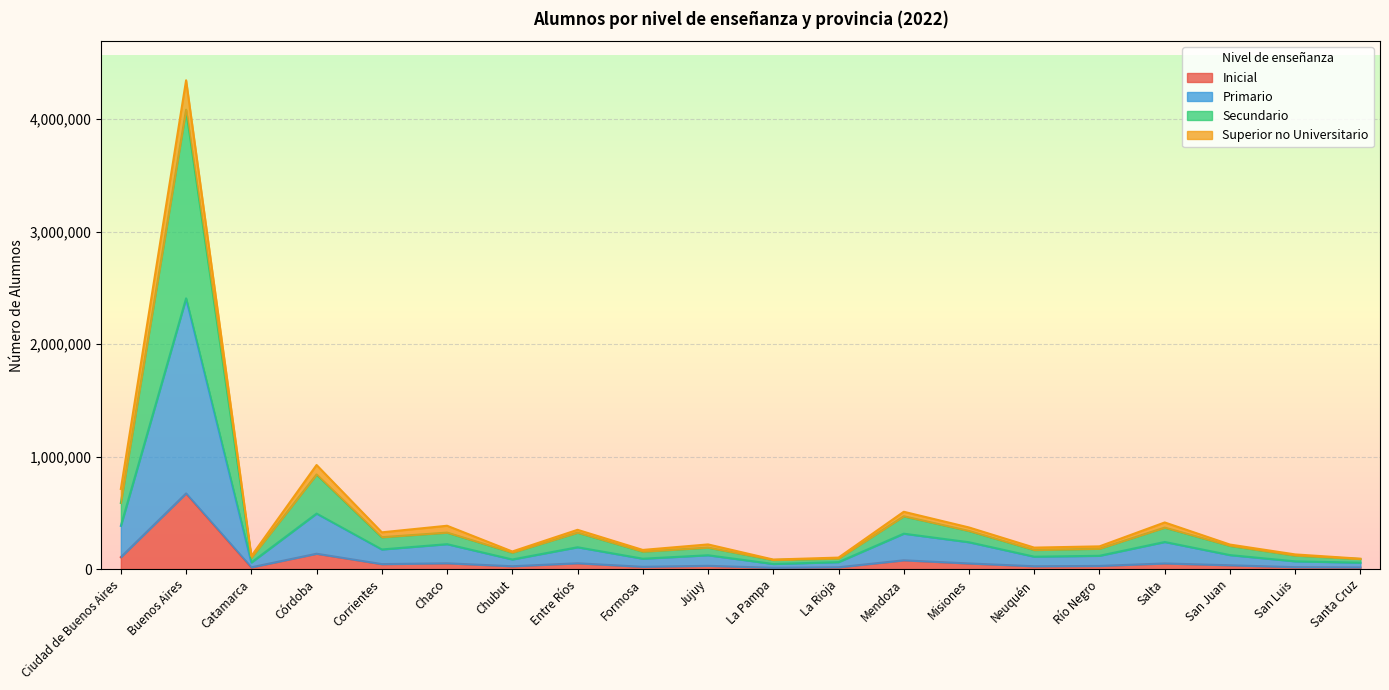

Does the chart display data point markers on the line(s)?

No